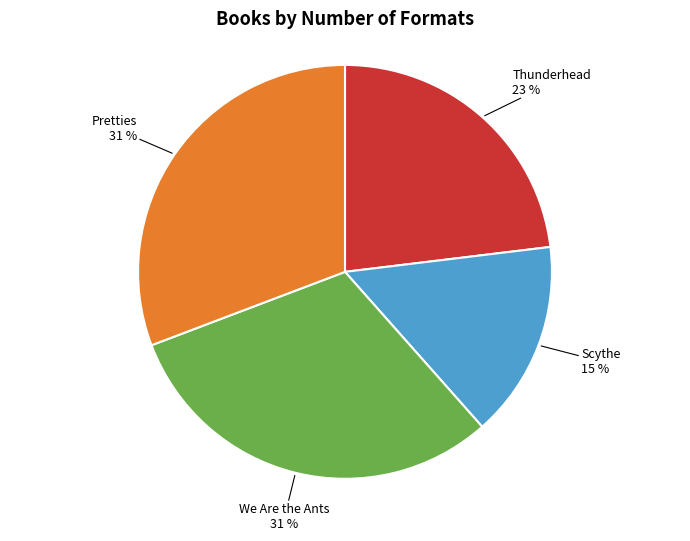

Combined, do Scythe and Pretties account for over 50%?

No